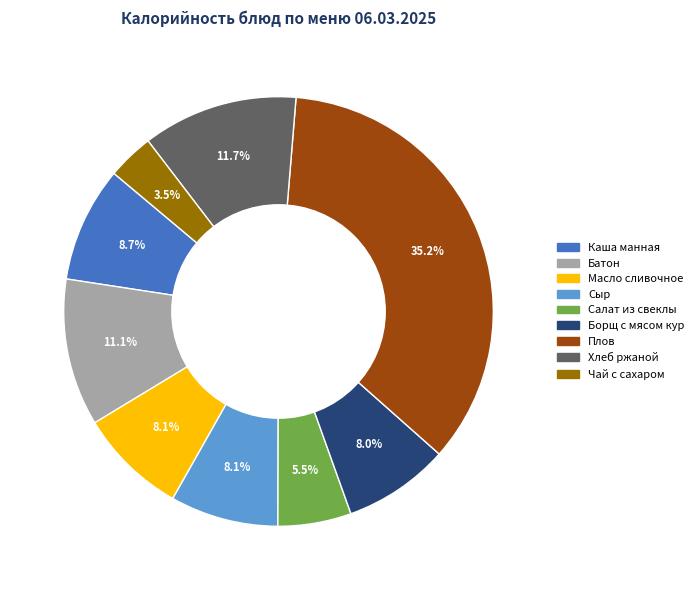

Is there a majority slice in this chart?

No